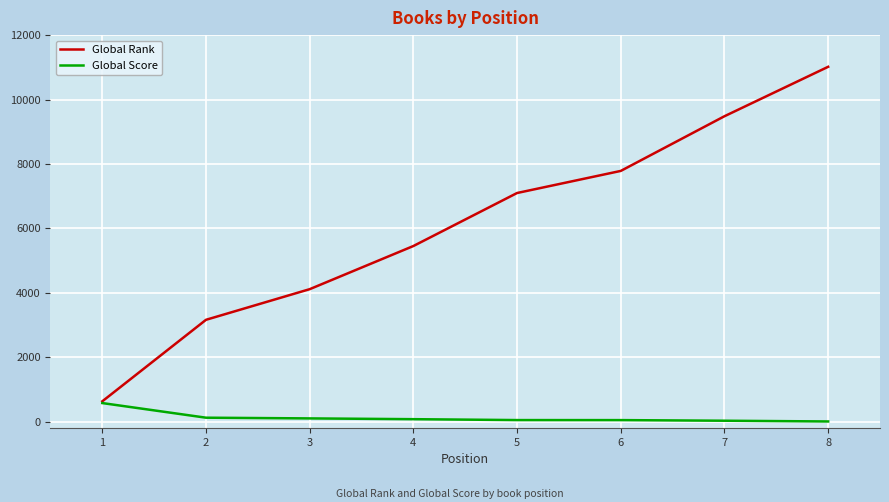

At how many categories does at least one series exceed 9567?

1